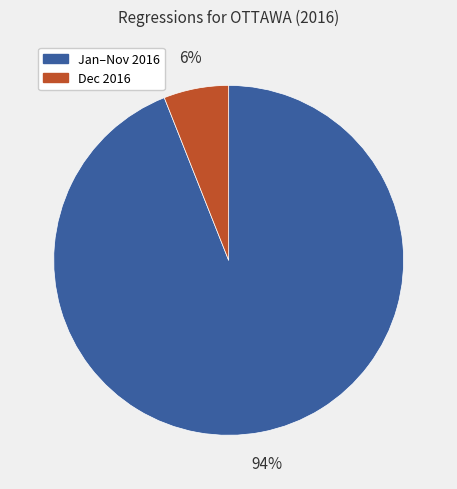

Does any single category account for the majority?

Yes